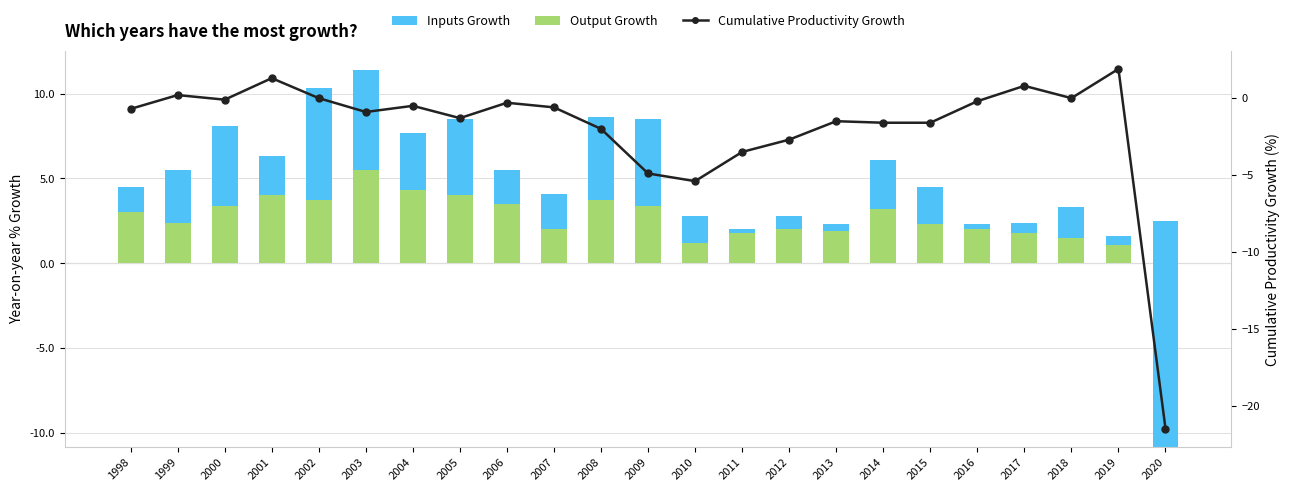

What is the difference between the maximum and second lowest values in the Output Growth series?

4.3